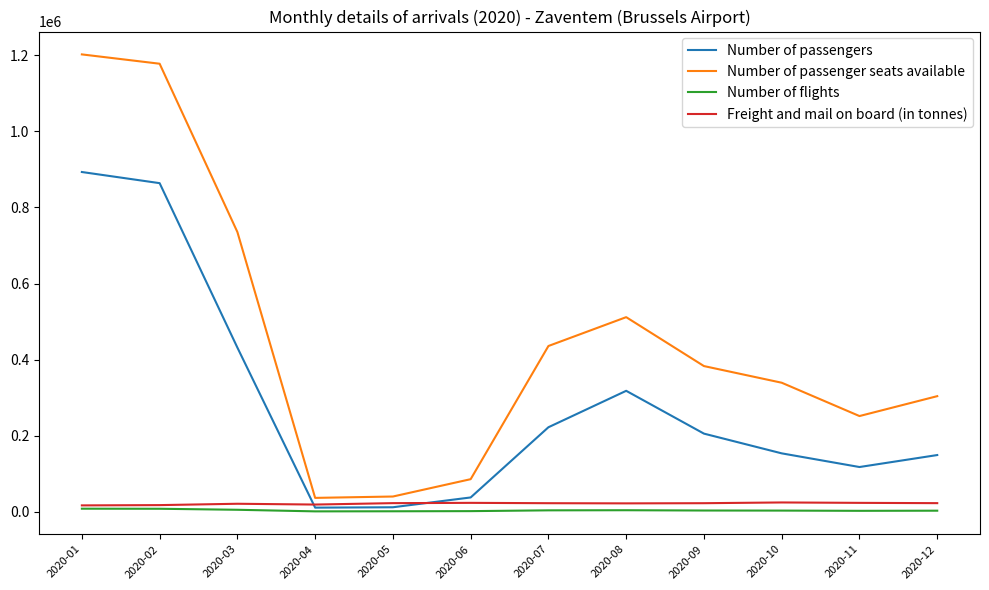

The value of Number of passenger seats available at 2020-10 is 339137. True or false?

True